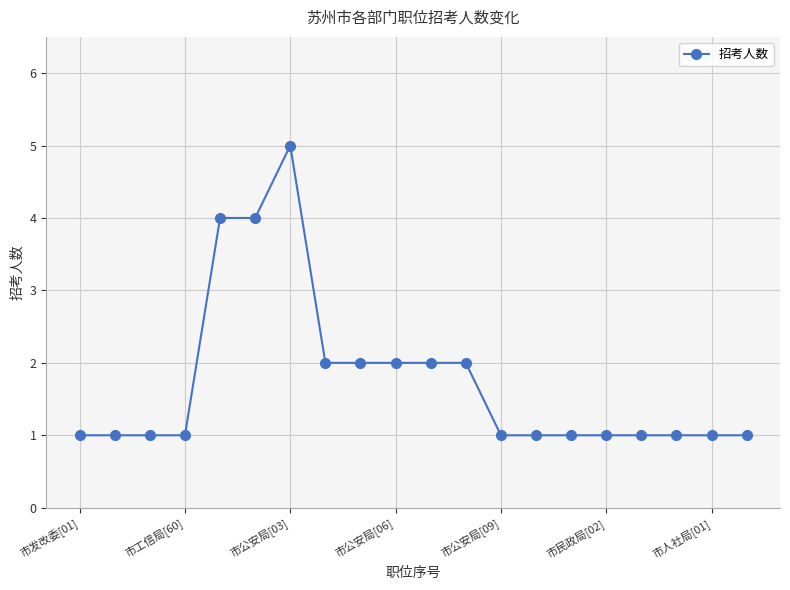

True or false: there are more than 0 points higher than both neighbors.

True